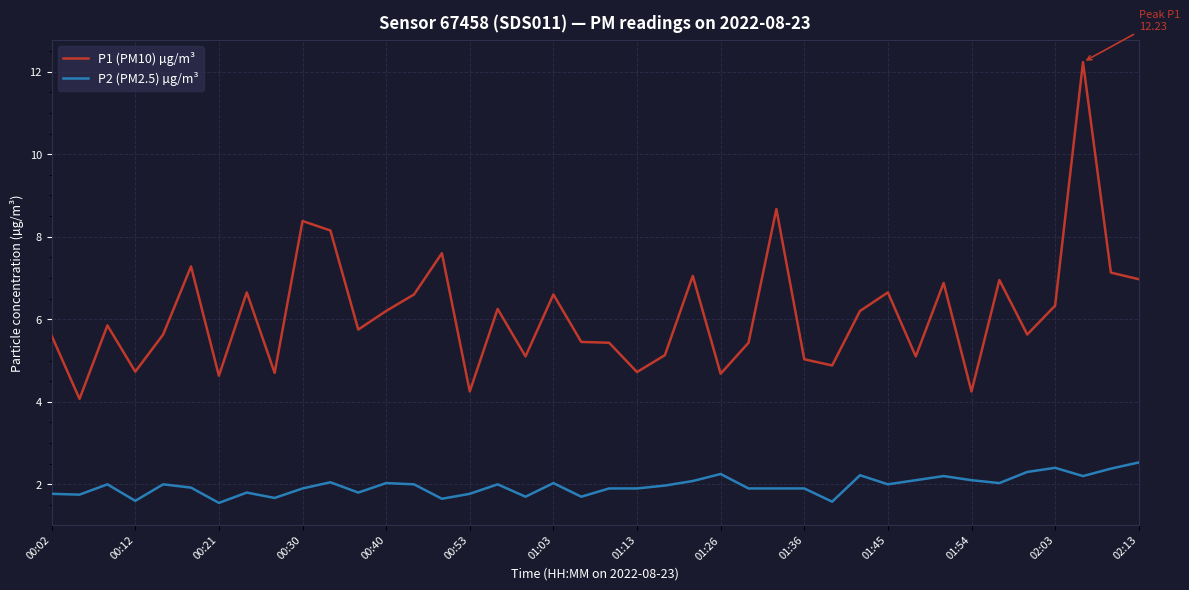

What is the greatest value displayed?

12.2